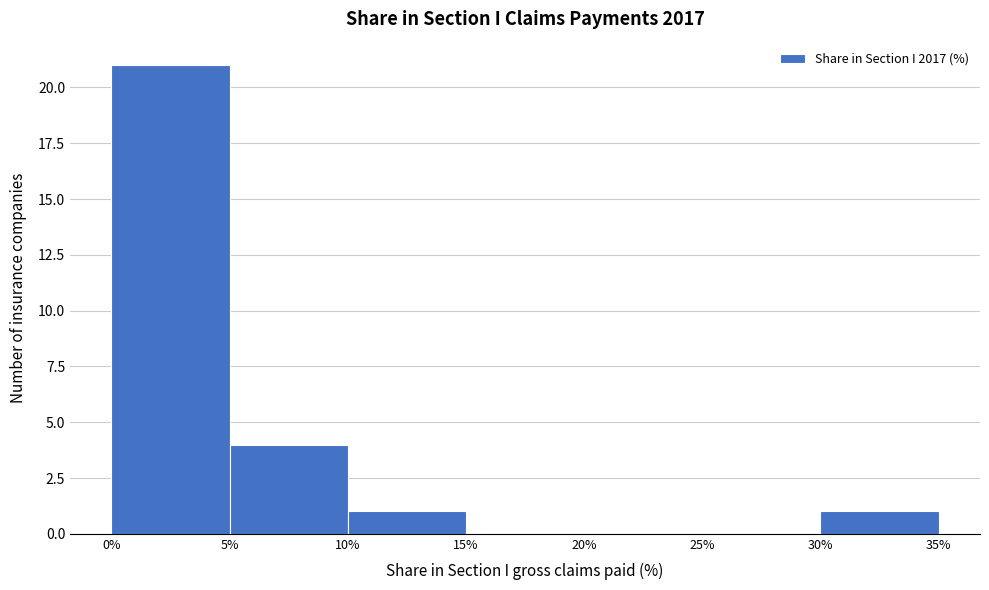

Over which range of the x-axis is the bar tallest?

0% to 5%